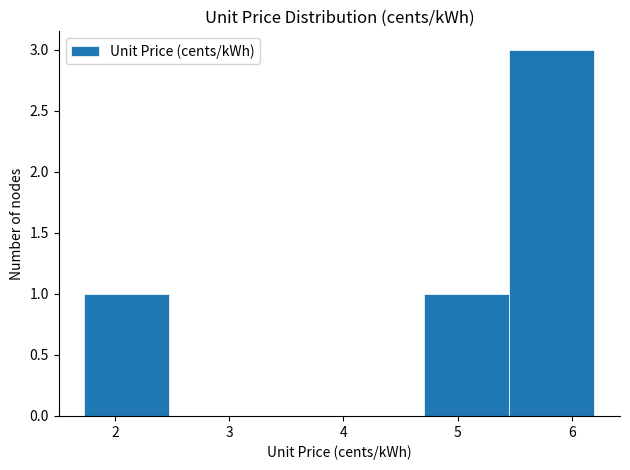

How tall is the bar that spans 4.7 to 5.5 on the x-axis? Neither the bar edges nor the heights are printed on the chart, so give them approximately, as read against the axes.

1